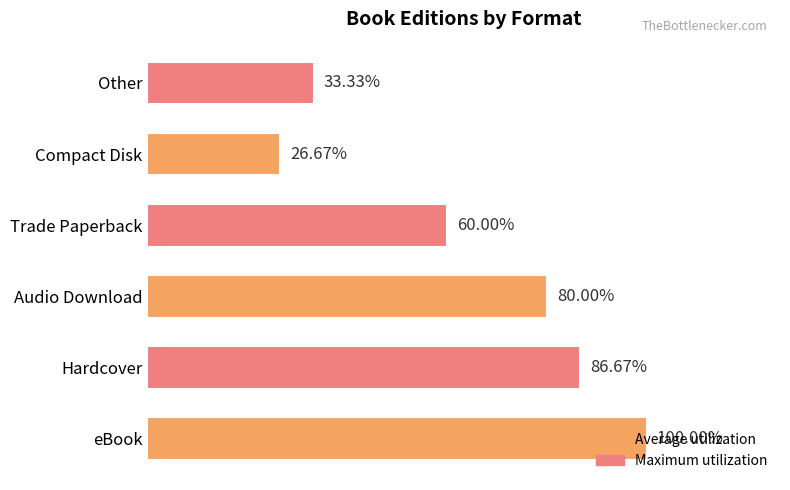

How many bars are there in total?

6